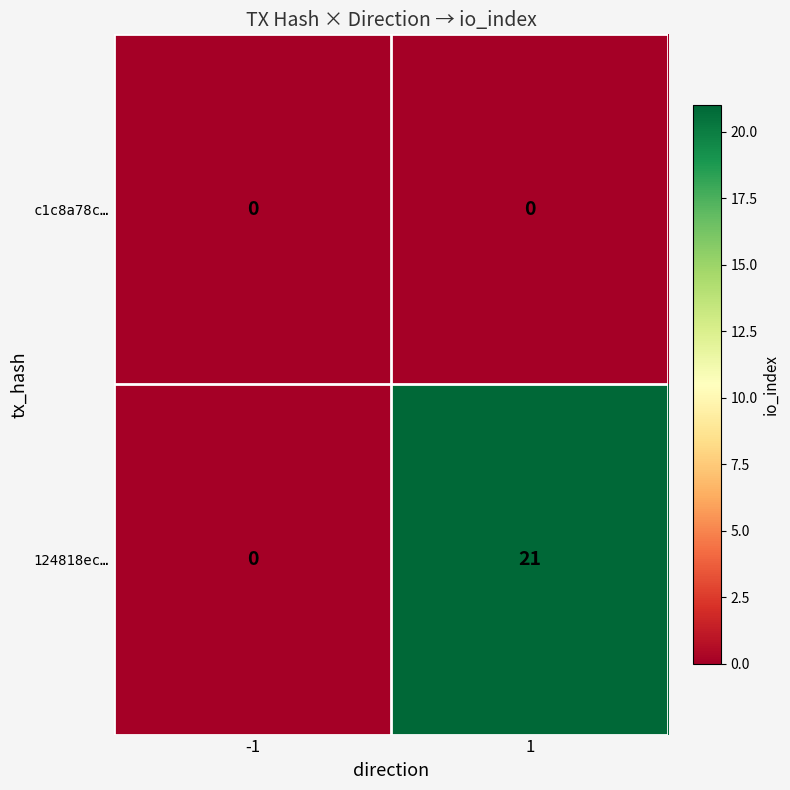

Which series has the largest total across all categories?

124818ec…